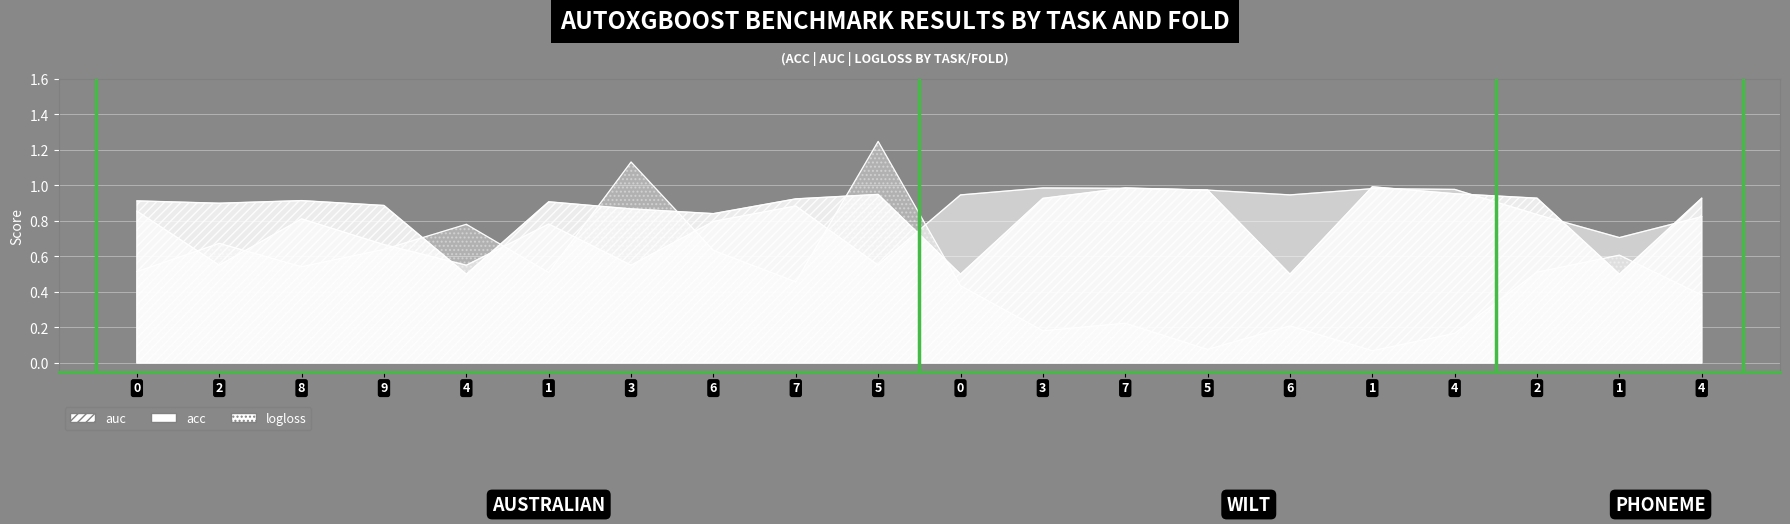

What is the maximum value for auc?

1.0